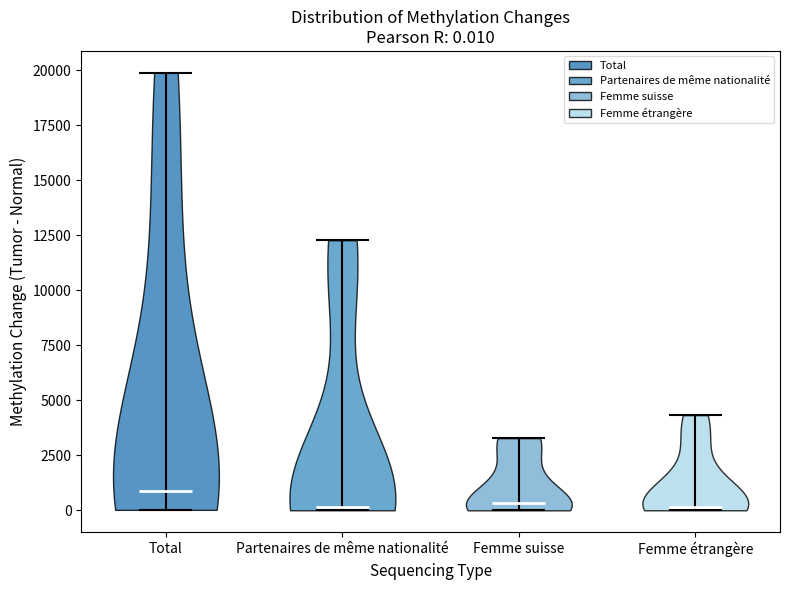

Which violin has the highest median line?

Total